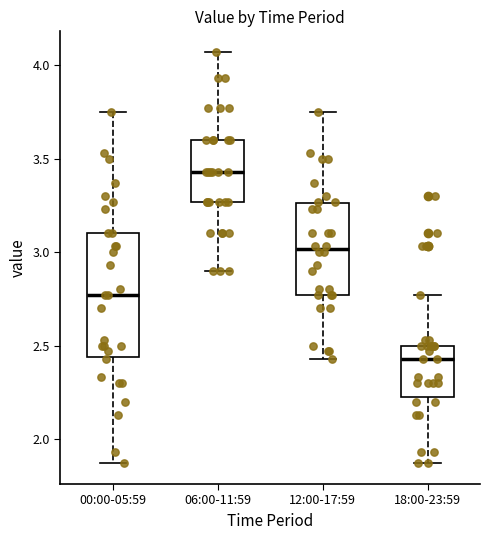

Reading left to right, transcribe this box plot: for each box, give where its median line is, the range the box spans, and where its two whiskers end, as read against the y-axis. The values are not printed on the chart, so give them approximately, as read against the axis.

00:00-05:59: median 2.75, box 2.45 to 3.10, whiskers 1.85 to 3.75
06:00-11:59: median 3.45, box 3.25 to 3.60, whiskers 2.90 to 4.05
12:00-17:59: median 3.00, box 2.75 to 3.25, whiskers 2.45 to 3.75
18:00-23:59: median 2.45, box 2.25 to 2.50, whiskers 1.85 to 2.75